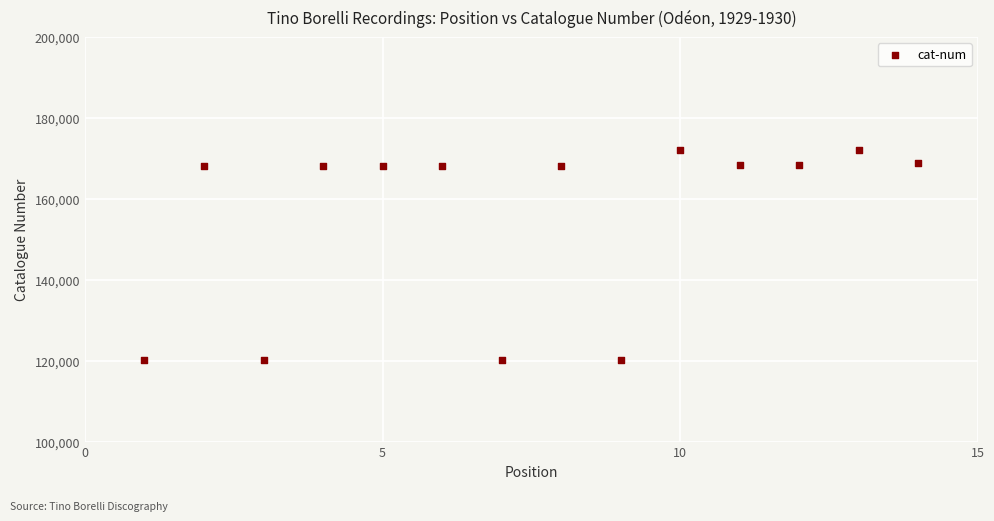

What is the range of Y values (max minus min)?

51898